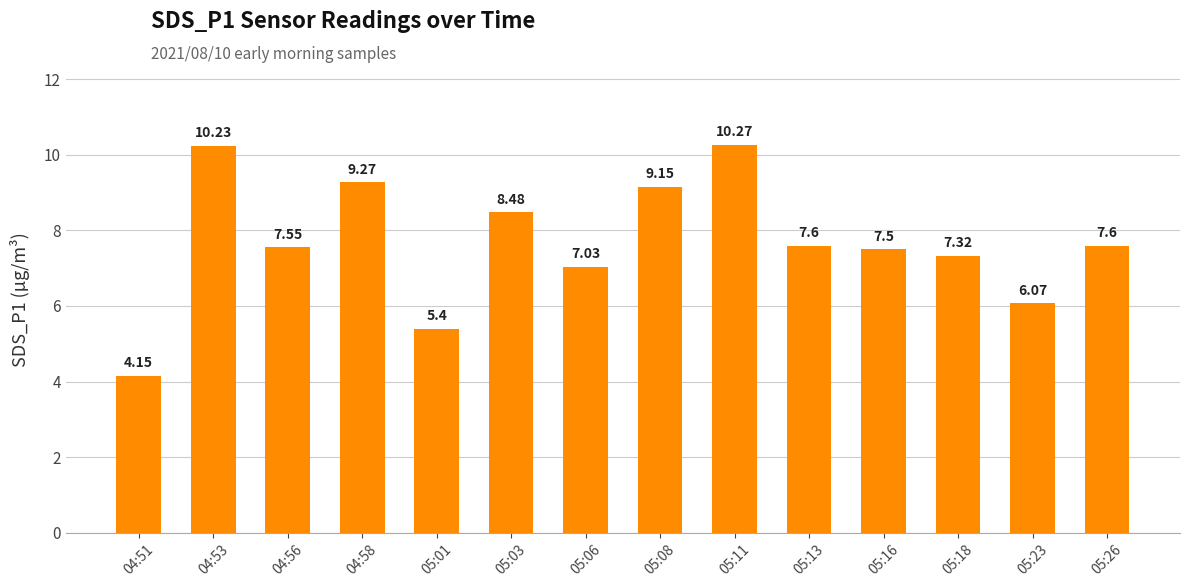

What is the sum of all values?

107.6